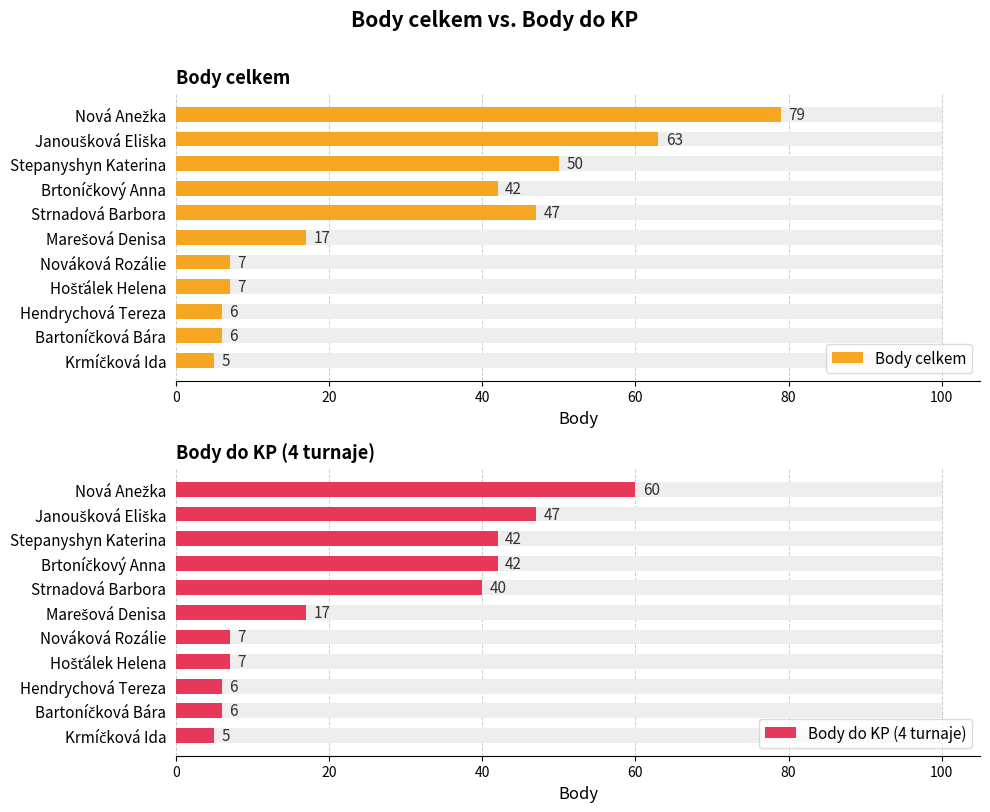

Count the number of data series in this chart.

2